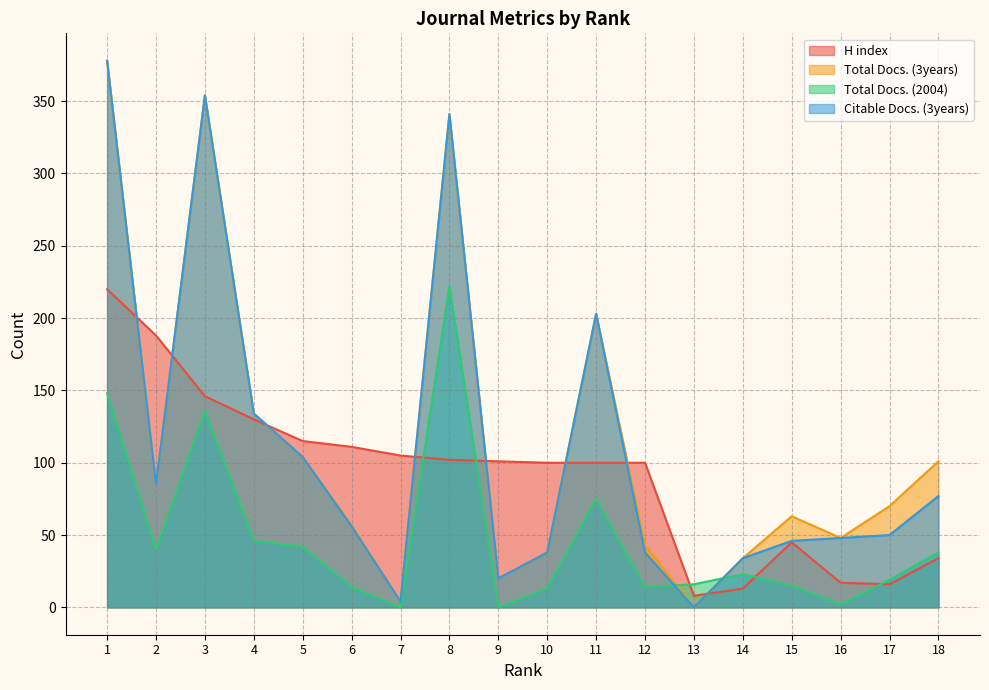

Reading right to left, what are all the values shown in this chart?

H index: 34	16	17	45	13	8	100	100	100	101	102	105	111	115	130	146	188	220
Total Docs. (3years): 101	70	48	63	34	0	43	203	38	20	341	4	57	104	134	354	85	378
Total Docs. (2004): 38	19	2	15	23	16	14	75	13	0	222	0	14	42	46	136	40	148
Citable Docs. (3years): 77	50	48	46	34	0	38	203	38	20	341	4	56	104	134	354	85	378